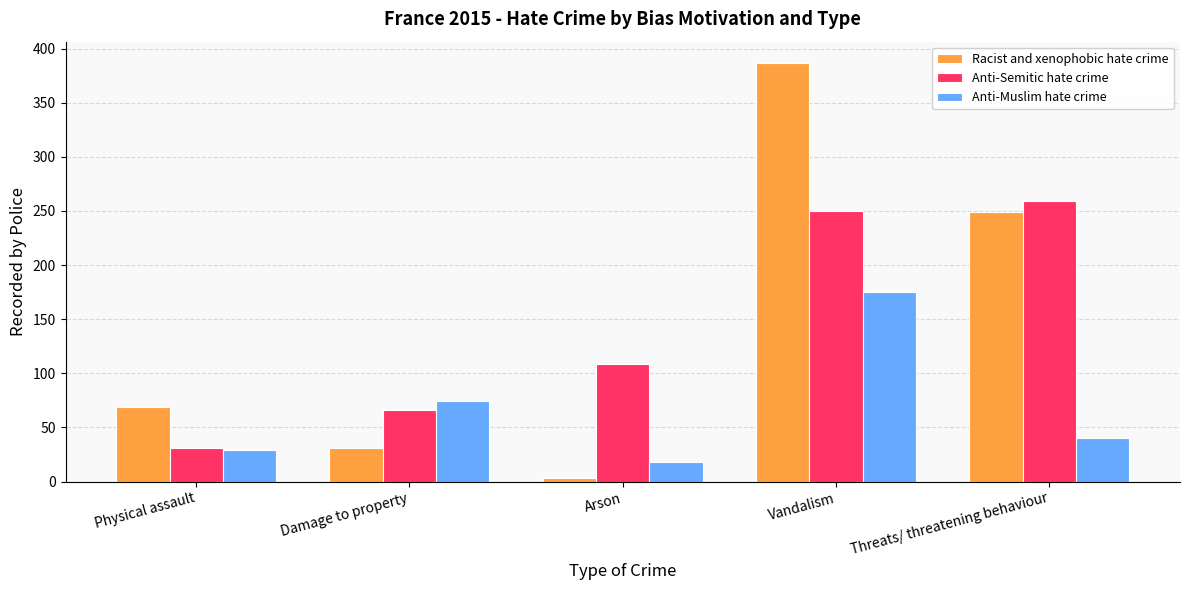

How many series are shown in this chart?

3